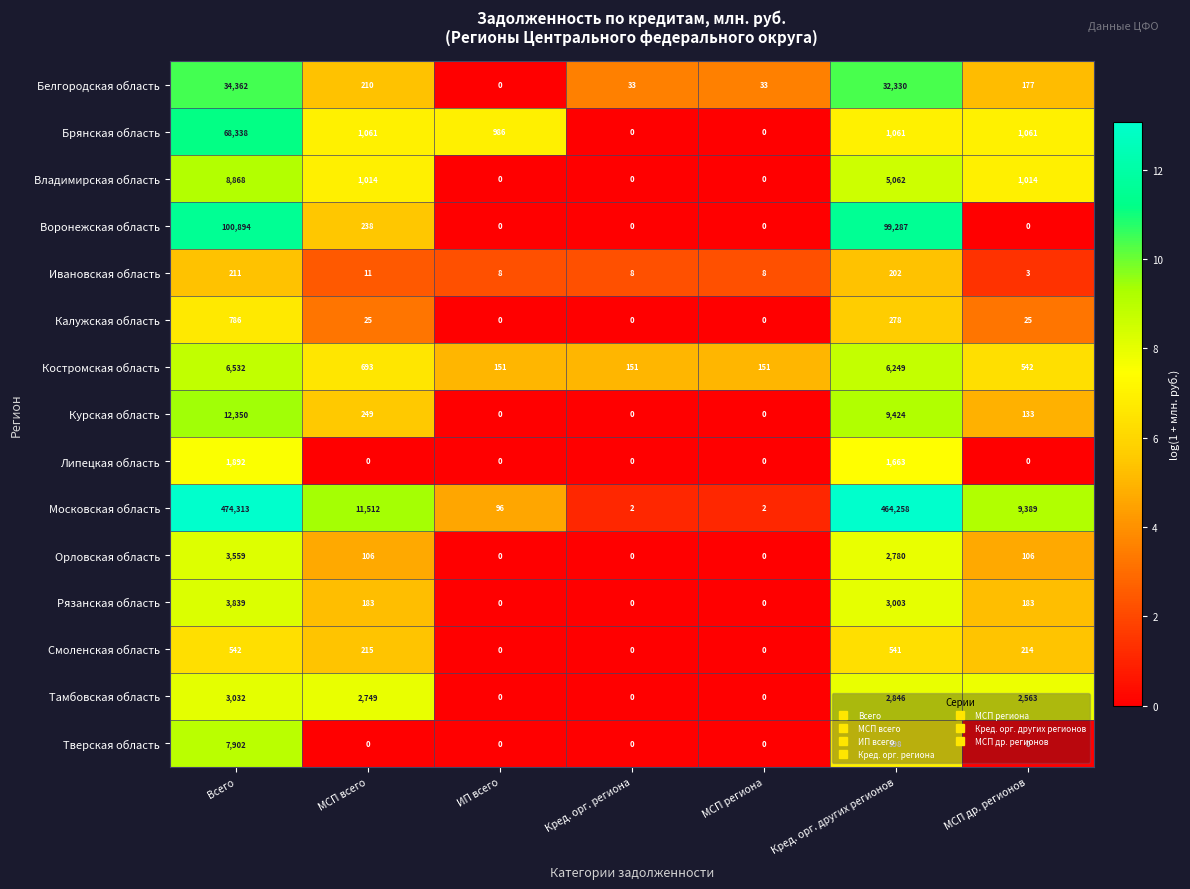

At which category is the sum across all series the highest?

Всего